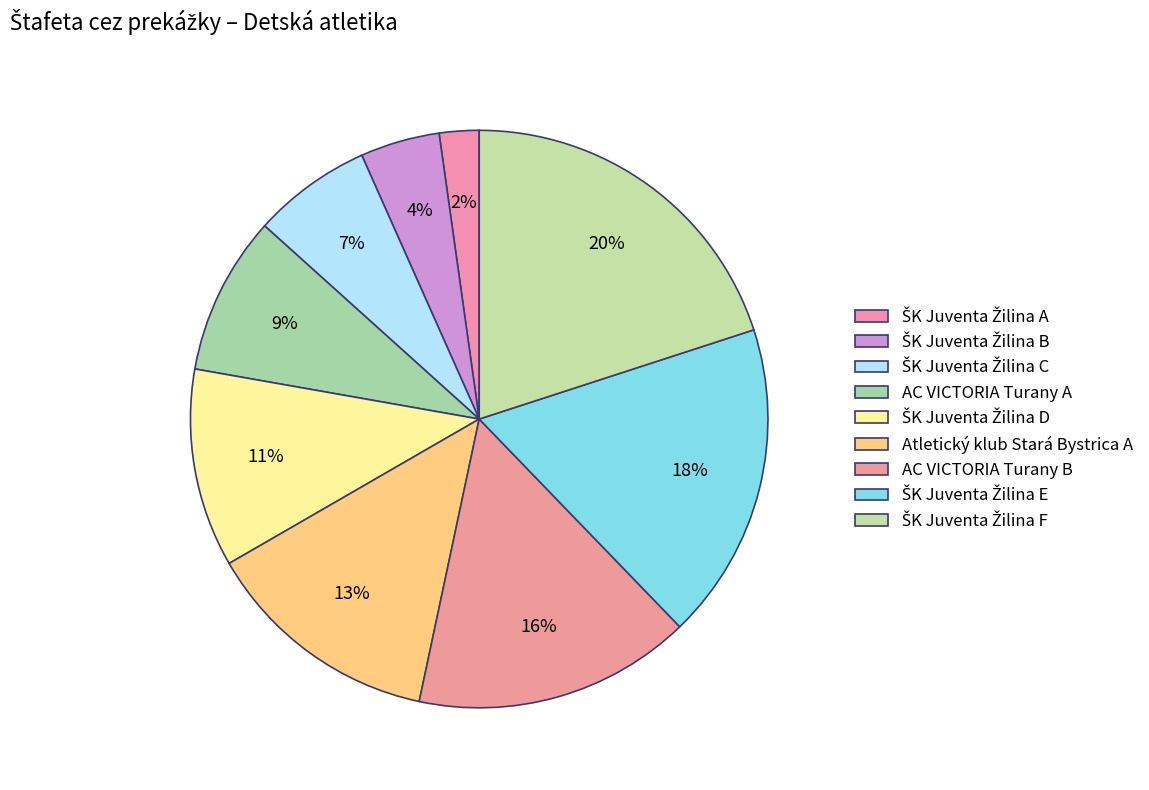

To the nearest percent, what portion does ŠK Juventa Žilina F represent?

20%